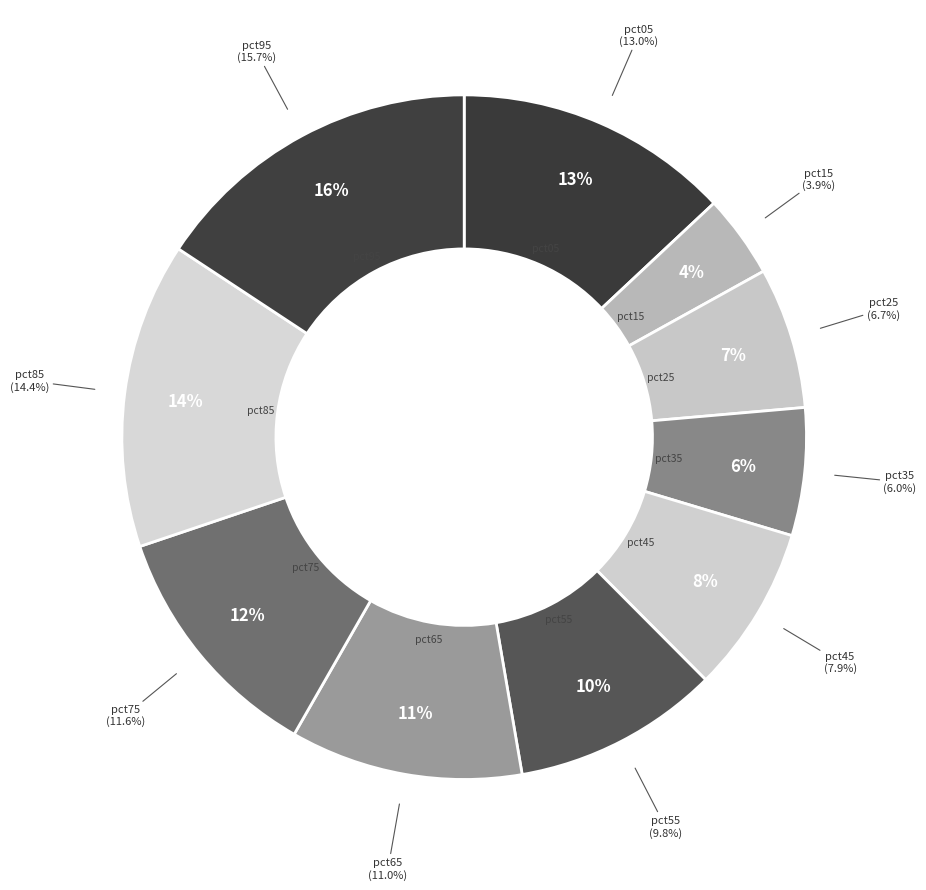

Is it true that pct75 is 1% of the pie?

False